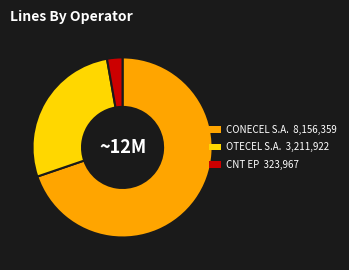

Combined, do CNT EP and OTECEL S.A. account for over 50%?

No